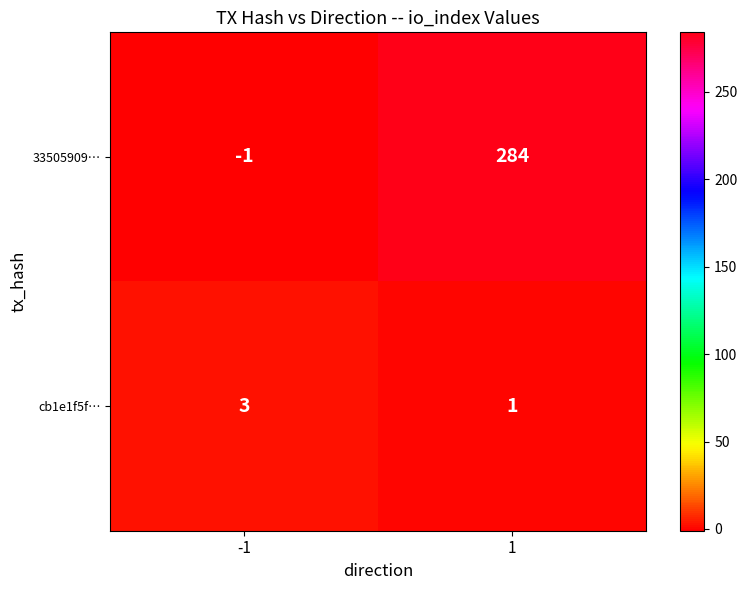

How many data points does each series have?

2